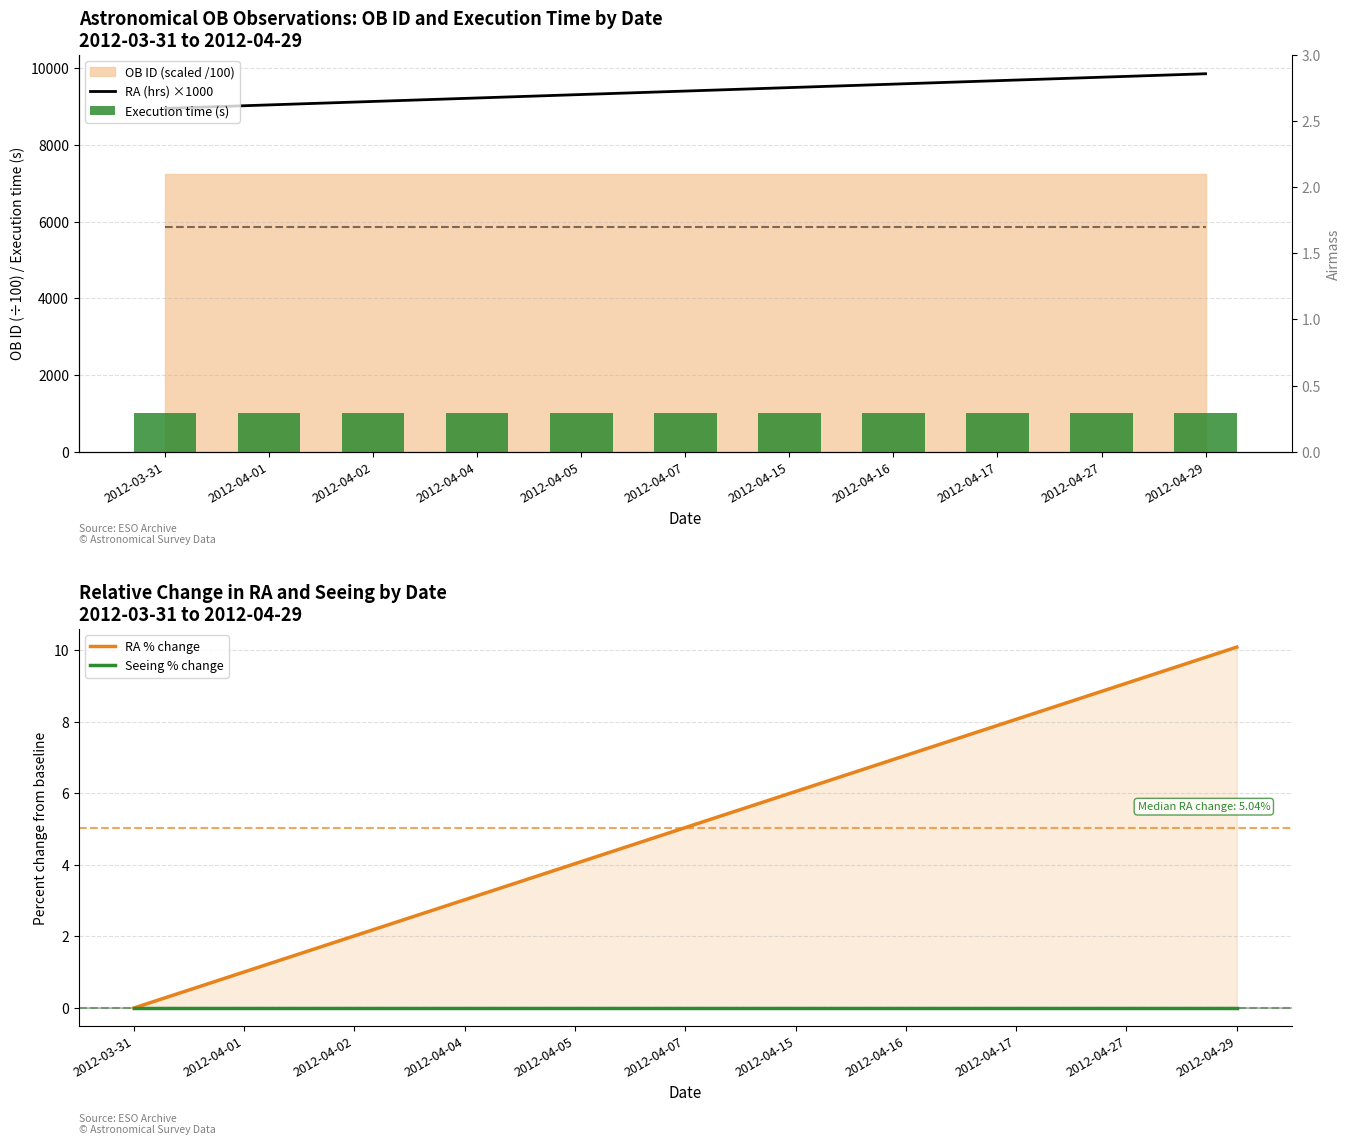

Read the Airmass value at 2012-04-17.

1.7